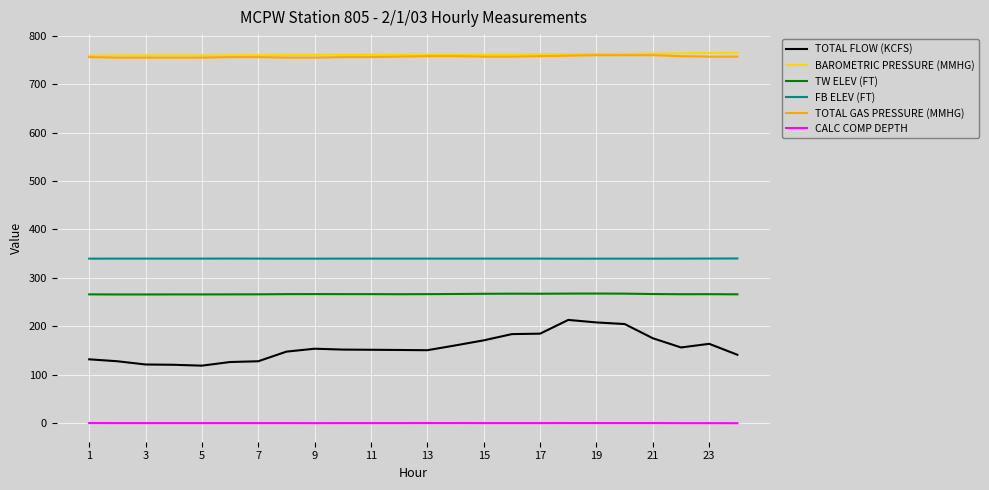

True or false: TOTAL FLOW (KCFS) and BAROMETRIC PRESSURE (MMHG) cross at least once.

False